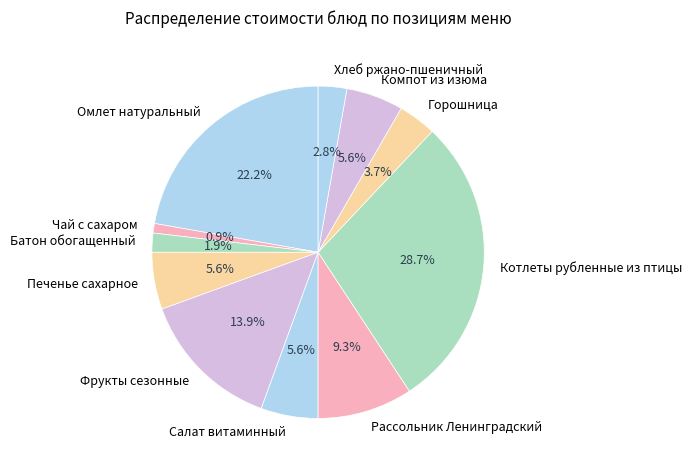

To the nearest percent, what percentage of the pie is Салат витаминный?

6%